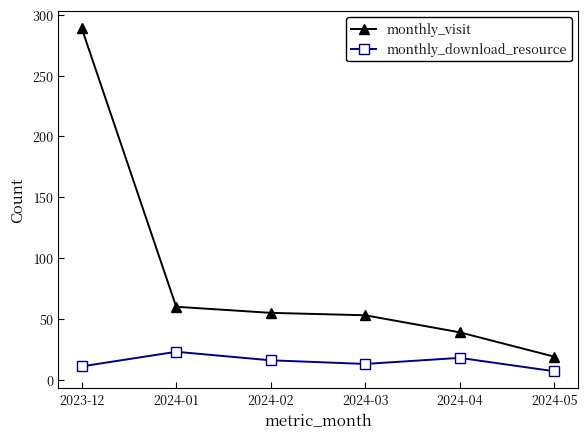

What is the sum of all monthly_download_resource values?

88